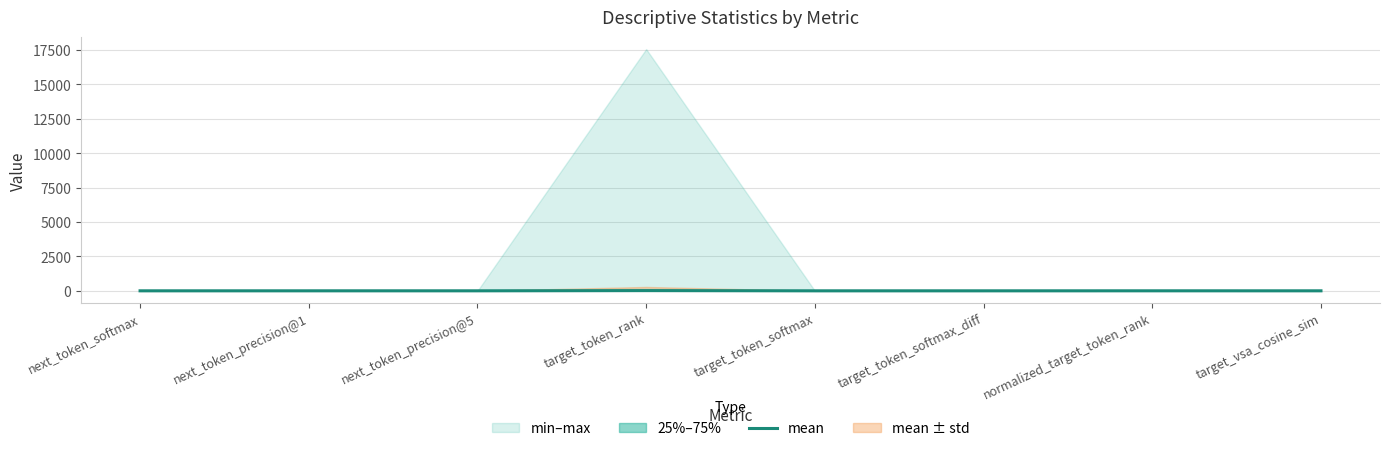

Count the number of categories in the chart.

8